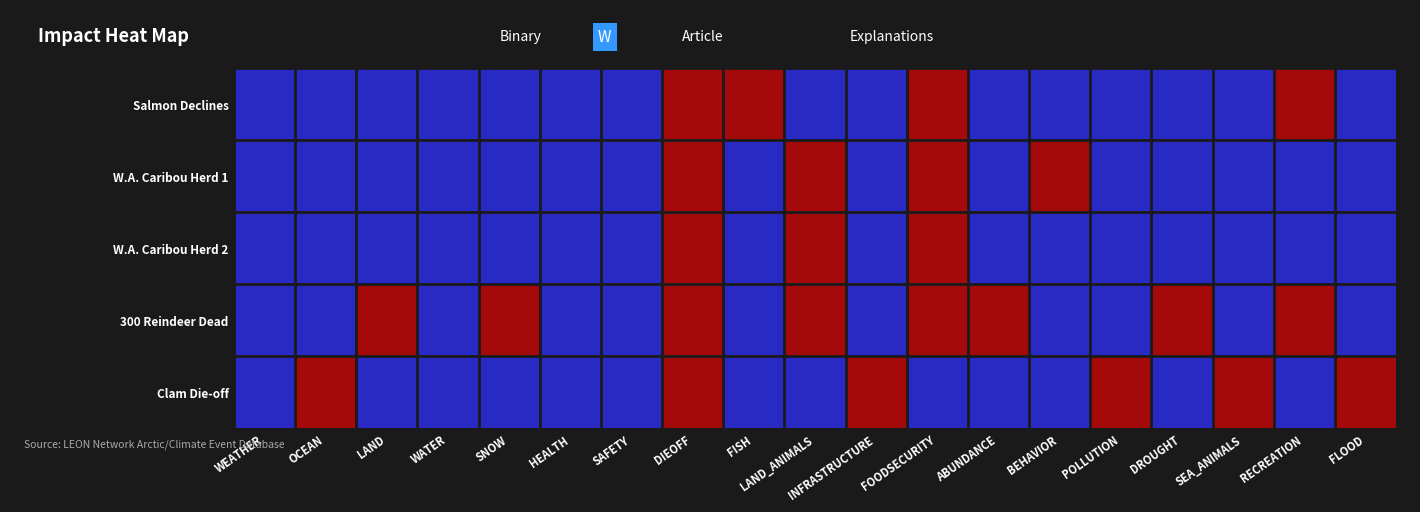

What is the greatest value displayed?

1